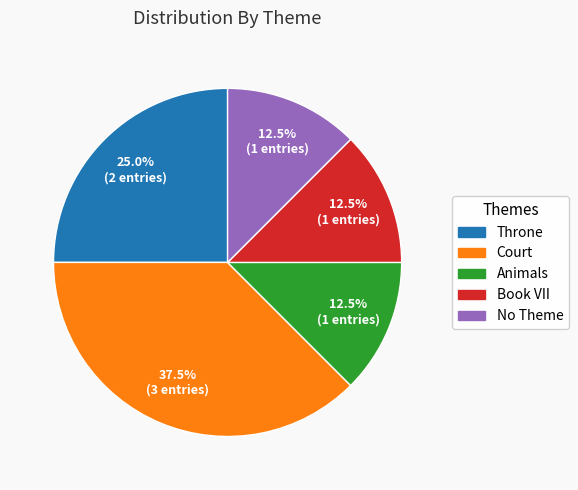

What percentage is NOT represented by Throne?

75.0%